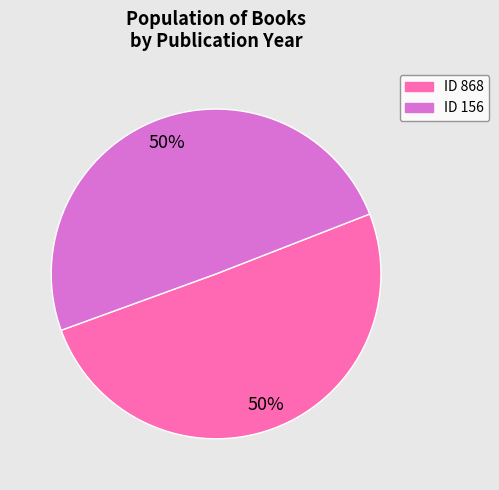

To the nearest percent, what is the average slice percentage?

50%